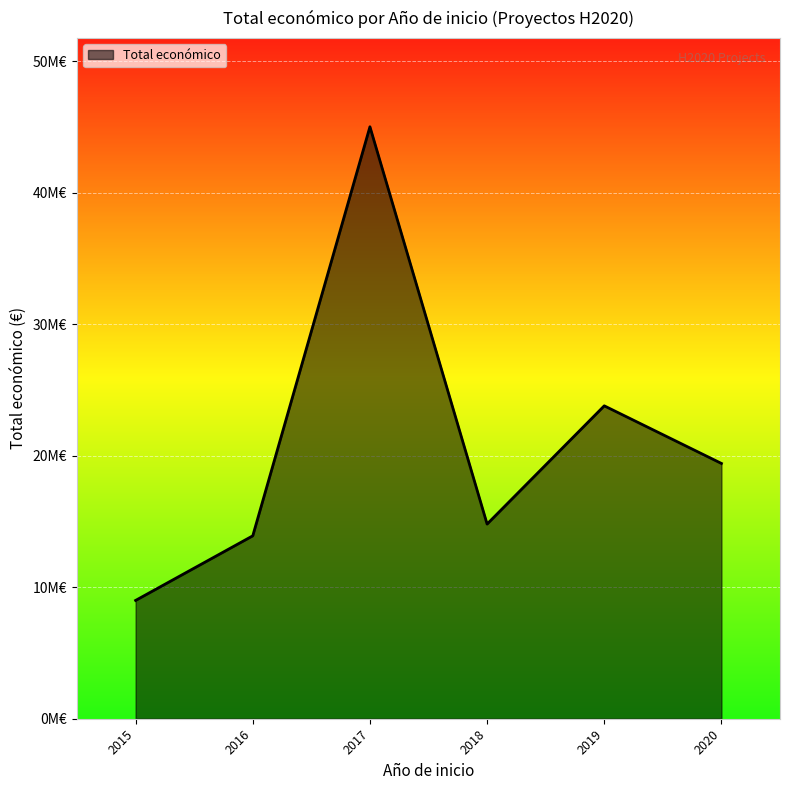

Does the chart have visible grid lines?

Yes